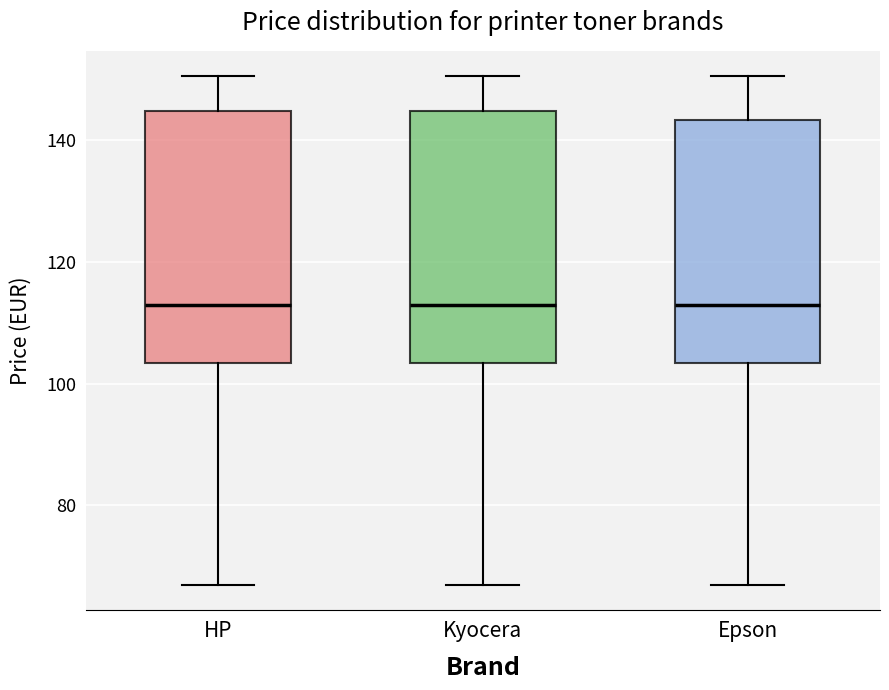

Reading left to right, read every box against the y-axis: the position of its median line, the range the box covers, and the ends of its whiskers. The values are not printed on the chart, so give them approximately, as read against the axis.

HP: median 112, box 104 to 144, whiskers 66 to 150
Kyocera: median 112, box 104 to 144, whiskers 66 to 150
Epson: median 112, box 104 to 144, whiskers 66 to 150